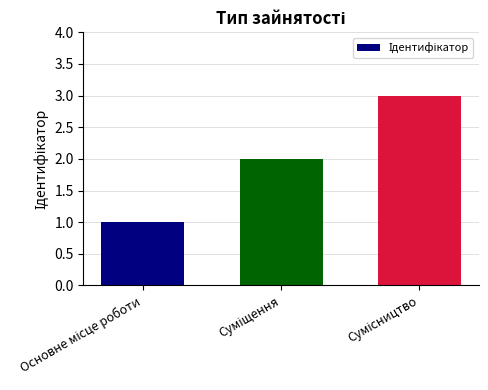

How many values are below 2?

1